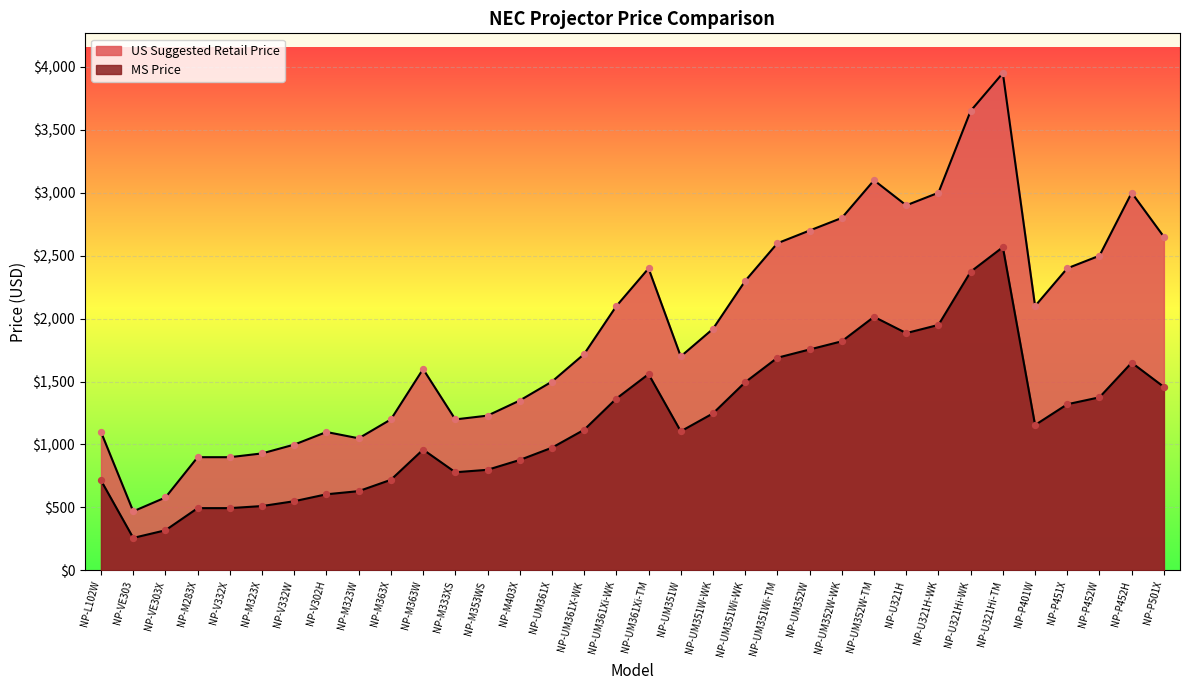

Which series reaches the minimum Y coordinate?

MS Price